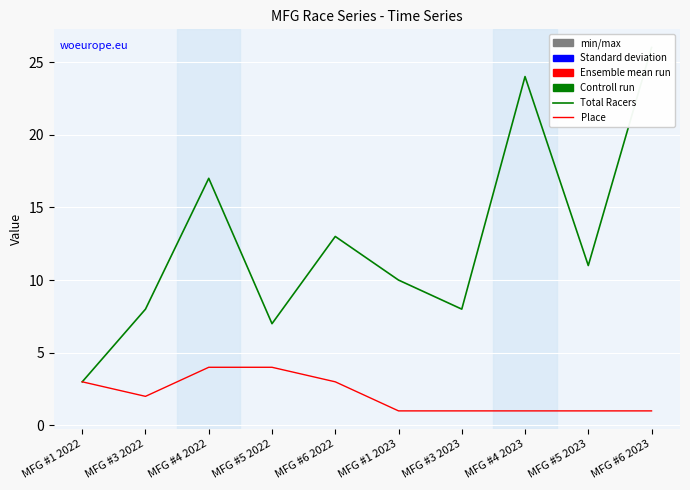

Reading left to right, transcribe all the data shown in this chart.

Total Racers: 3	8	17	7	13	10	8	24	11	26
Place: 3	2	4	4	3	1	1	1	1	1